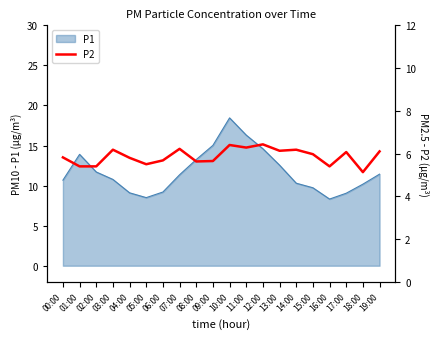

True or false: P1 has a value of 17.4 at 13:00.

False